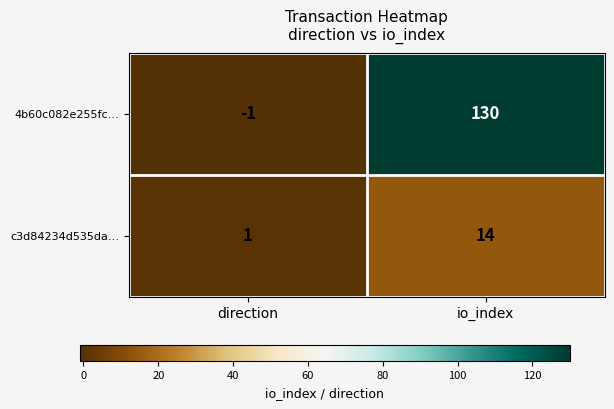

At direction, list the series in order from smallest to largest.

4b60c082e255fc…, c3d84234d535da…